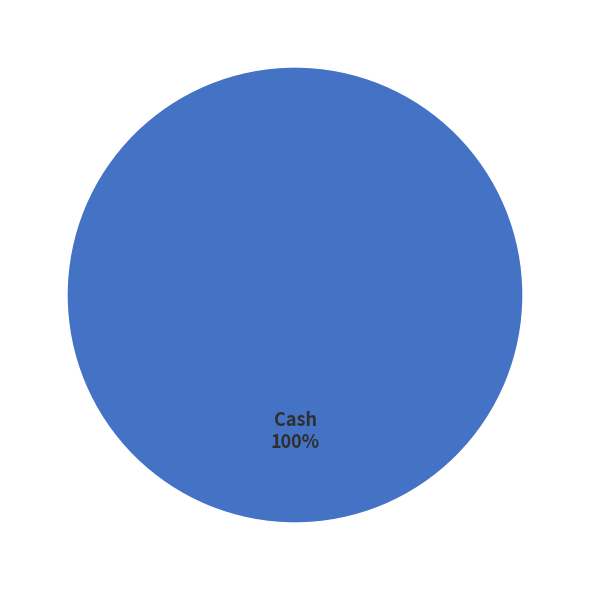

What percentage is the Cash slice, to the nearest percent?

100%